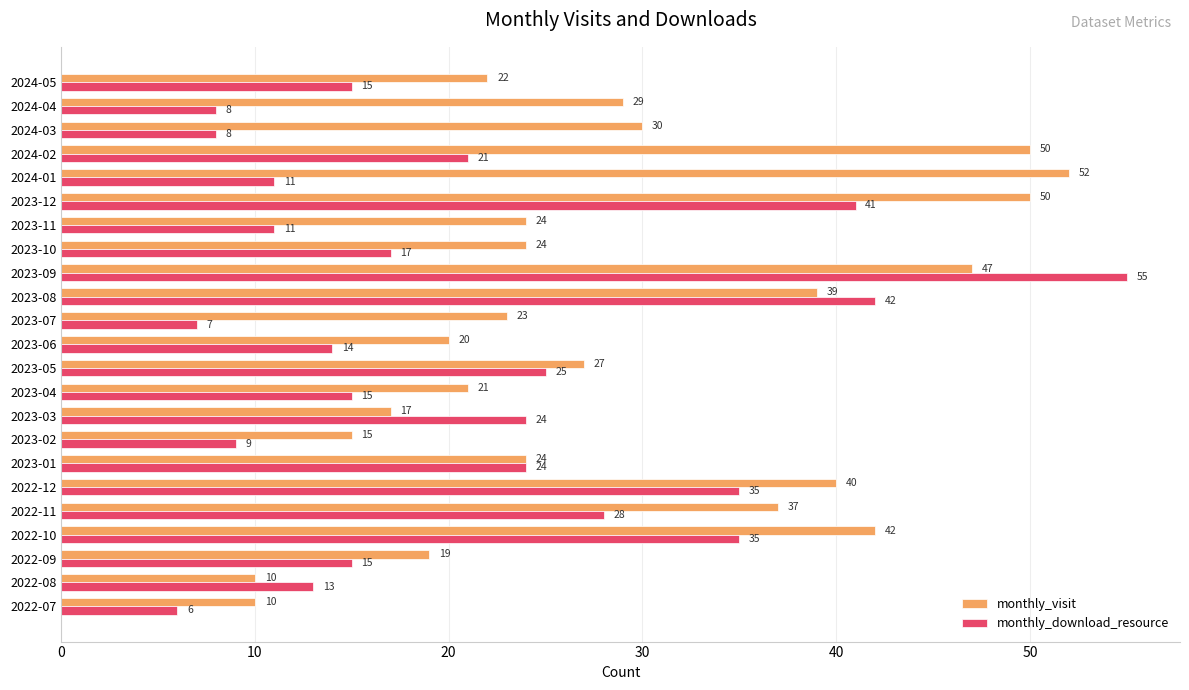

At which category is the sum across all series the highest?

2023-09